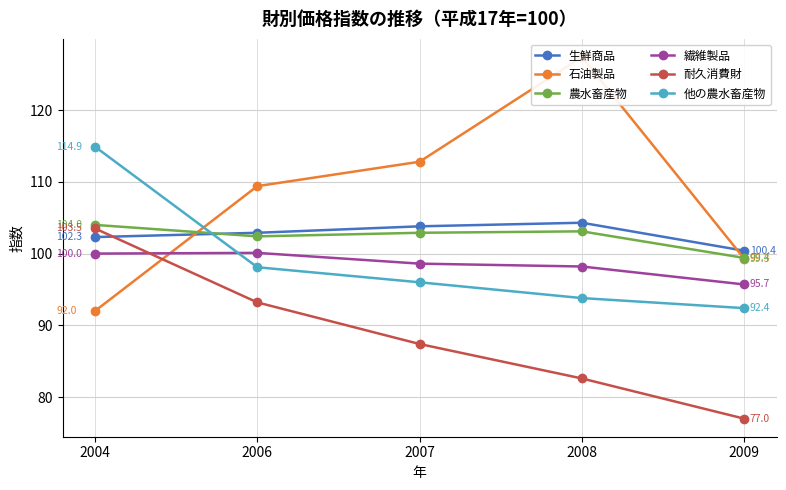

Between which two adjacent categories do 生鮮商品 and 耐久消費財 first intersect?

2004 and 2006